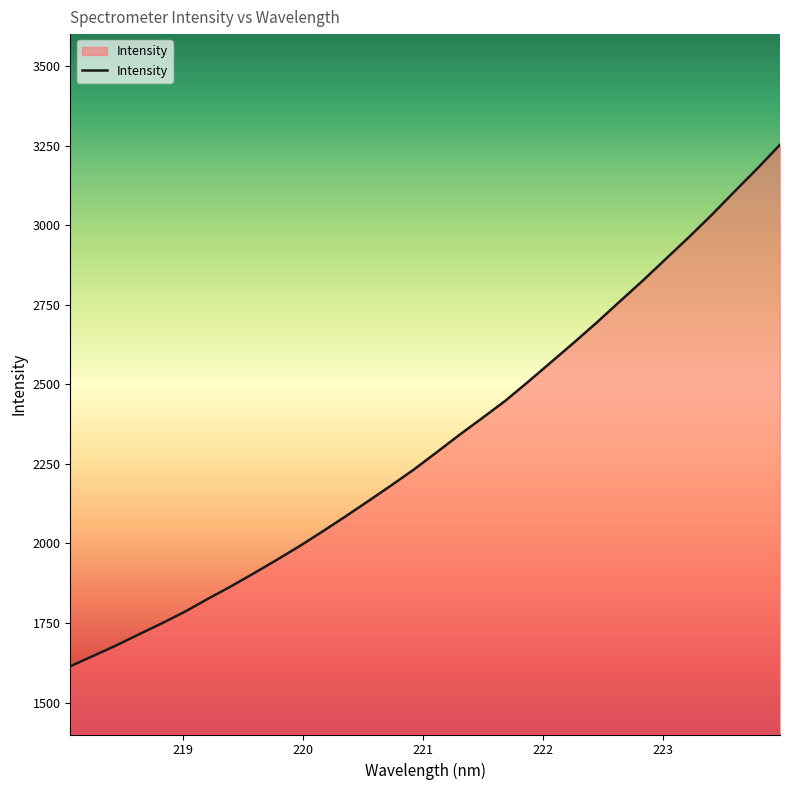

Does the chart display data point markers on the line(s)?

No